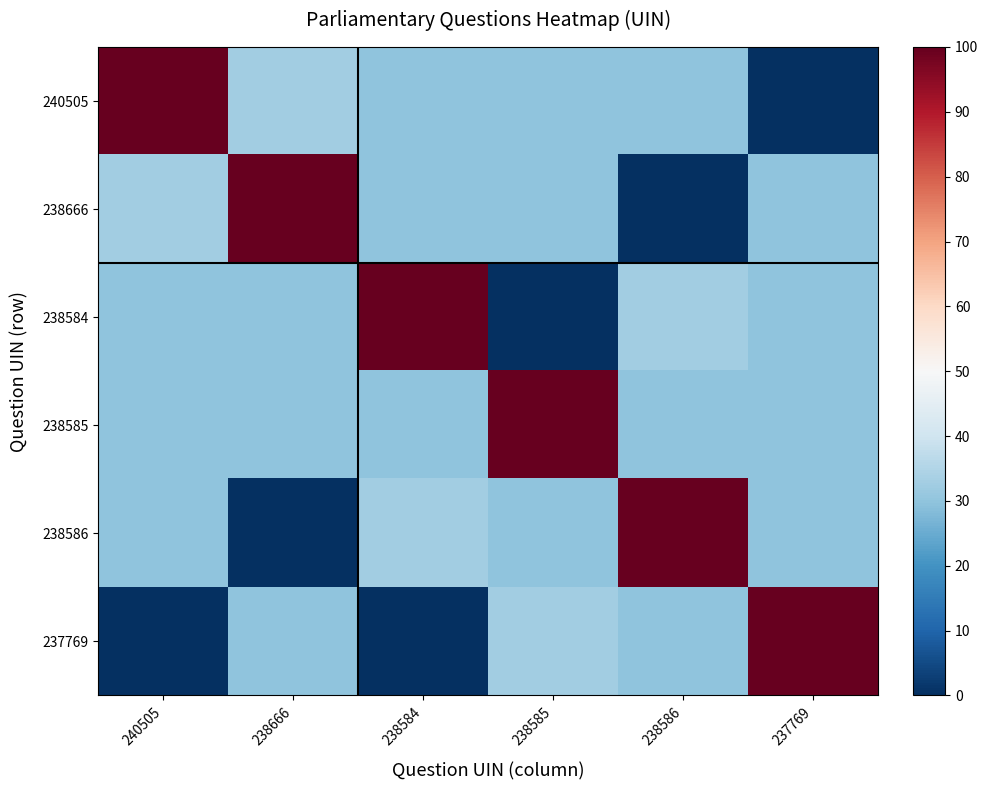

Rank the series by their maximum value, from highest to lowest.

240505, 238666, 238584, 238585, 238586, 237769